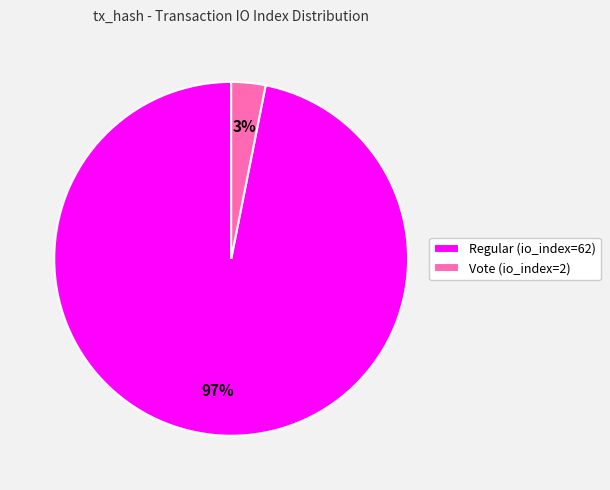

True or false: Regular (io_index=62) accounts for 97% of the total.

True